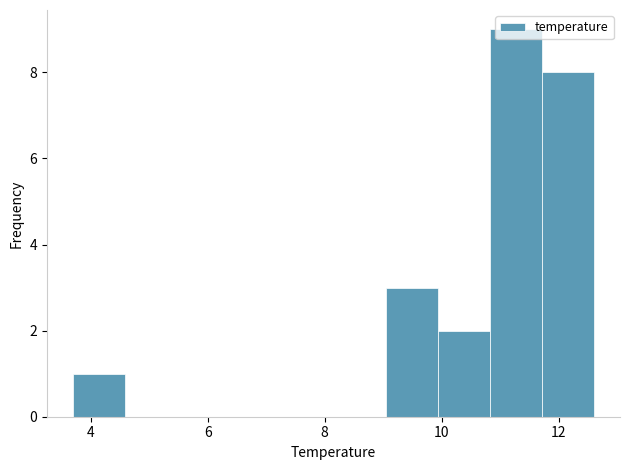

Over which range of the x-axis is the bar tallest?

10.8 to 11.8